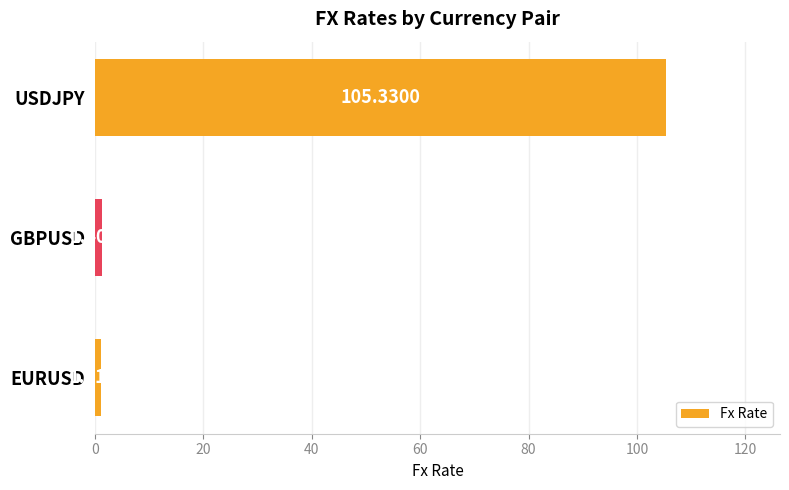

What is the average value?

36.0